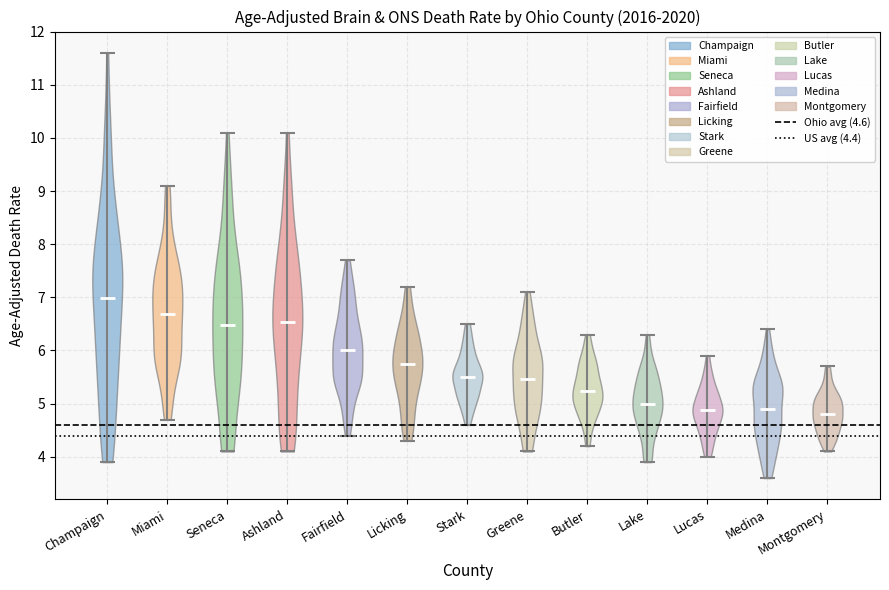

Reading left to right, read every violin against the y-axis: where its median line is, and the lowest and highest points it reaches. The values are not printed on the chart, so give them approximately, as read against the axis.

Champaign: median line 7.0, lowest point 3.9, highest point 11.6
Miami: median line 6.7, lowest point 4.7, highest point 9.1
Seneca: median line 6.5, lowest point 4.1, highest point 10.1
Ashland: median line 6.5, lowest point 4.1, highest point 10.1
Fairfield: median line 6.0, lowest point 4.4, highest point 7.7
Licking: median line 5.7, lowest point 4.3, highest point 7.2
Stark: median line 5.5, lowest point 4.6, highest point 6.5
Greene: median line 5.5, lowest point 4.1, highest point 7.1
Butler: median line 5.2, lowest point 4.2, highest point 6.3
Lake: median line 5.0, lowest point 3.9, highest point 6.3
Lucas: median line 4.9, lowest point 4.0, highest point 5.9
Medina: median line 4.9, lowest point 3.6, highest point 6.4
Montgomery: median line 4.8, lowest point 4.1, highest point 5.7